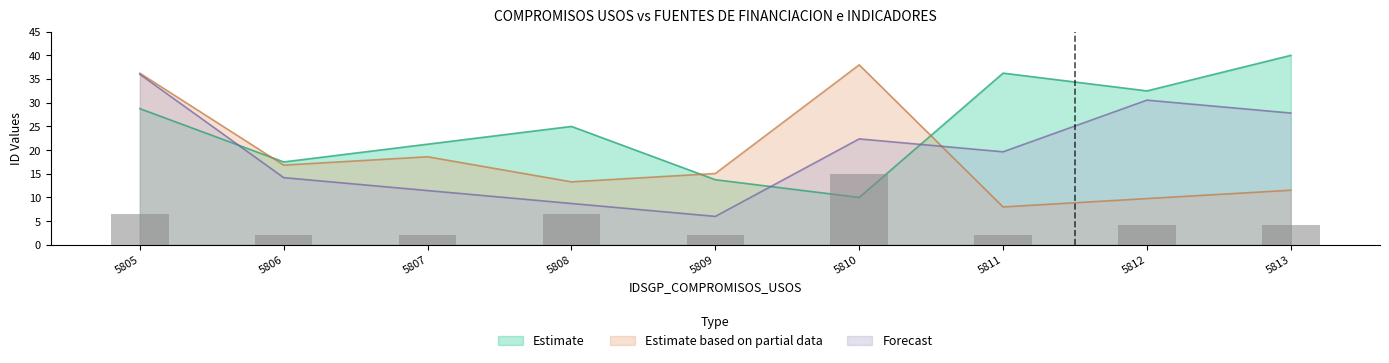

Is it true that Estimate equals 3.0 at 5810?

False